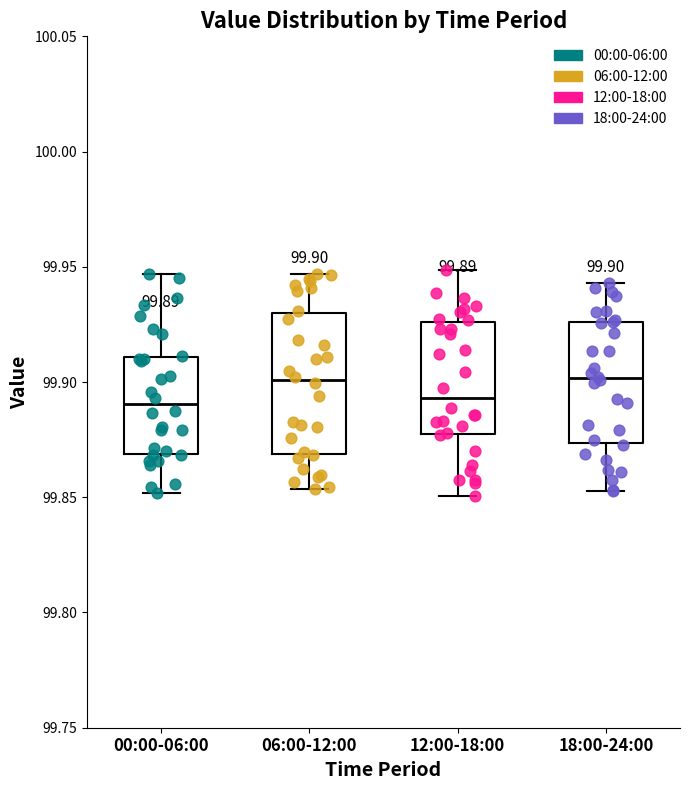

Comparing the boxes themselves (not the whiskers), which one is the tallest?

06:00-12:00